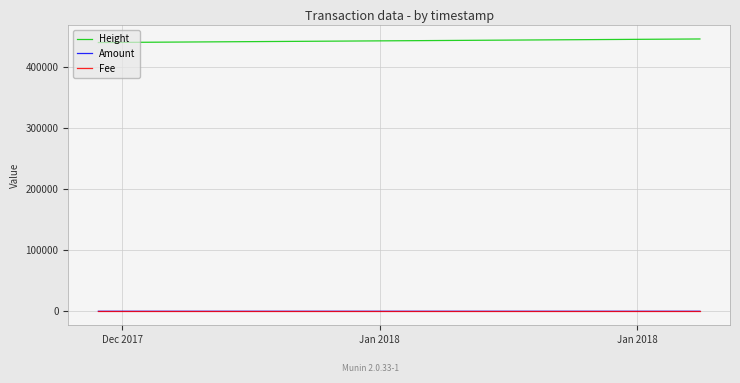

True or false: Height and Amount cross at least once.

False